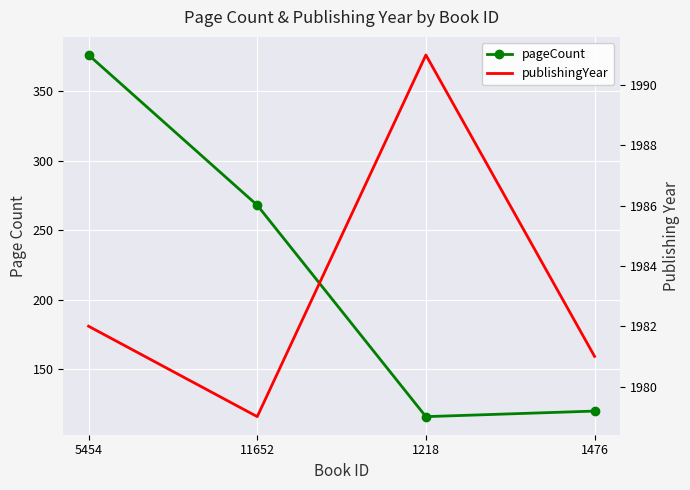

What is the spread (max minus min) of values at 1476?

1861